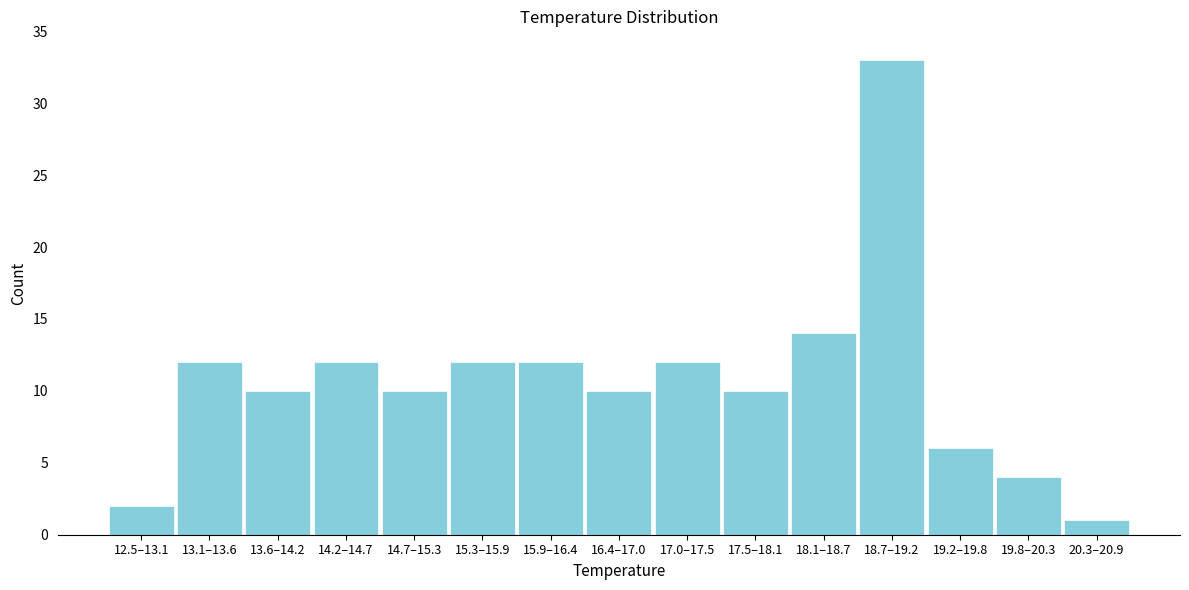

Reading right to left, what are all the values shown in this chart?

1	4	6	33	14	10	12	10	12	12	10	12	10	12	2